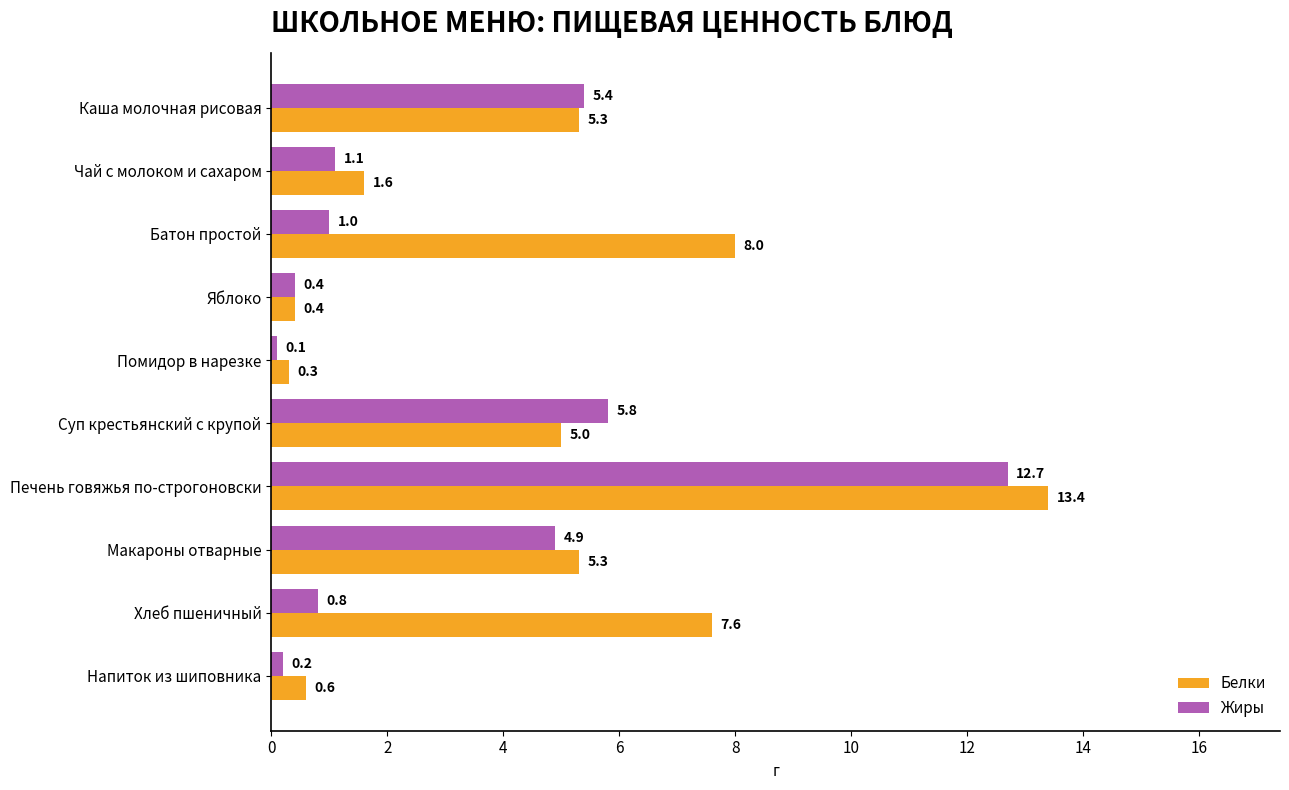

The value of Белки at Хлеб пшеничный is 11.4. True or false?

False